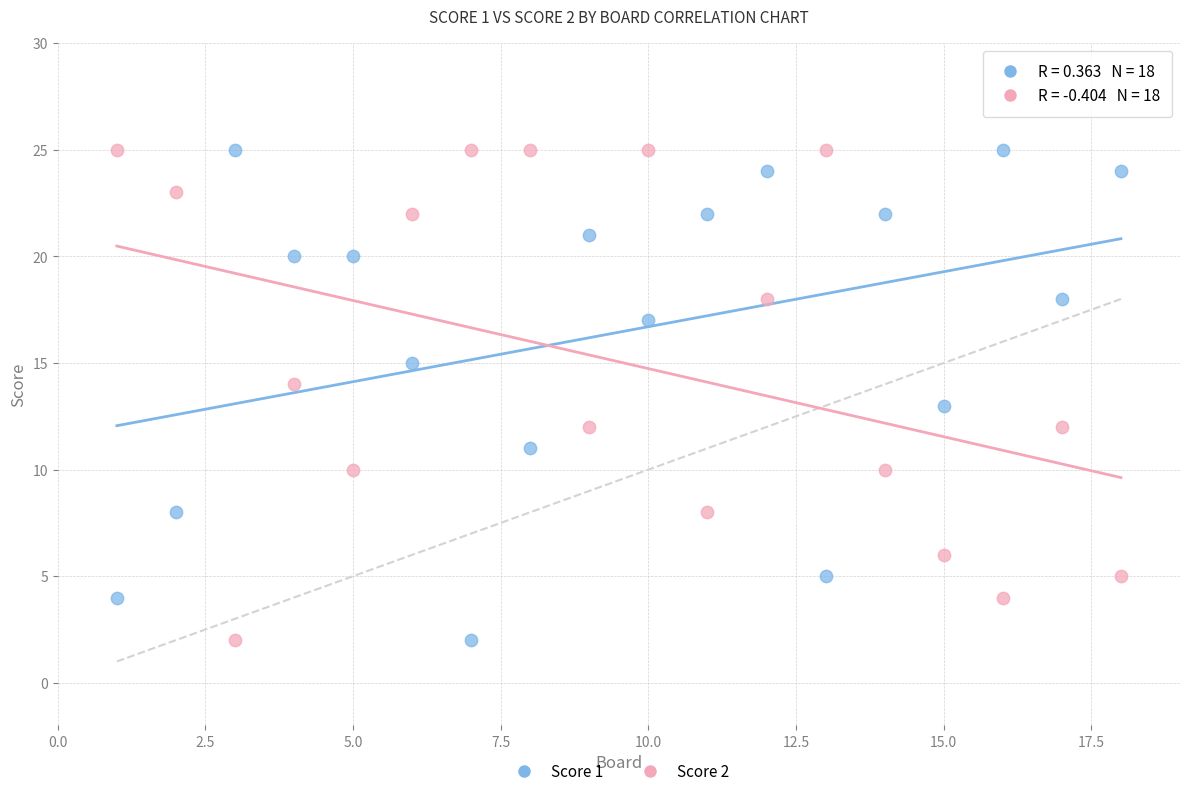

Across all data points, what is the range of Y values (max minus min)?

23